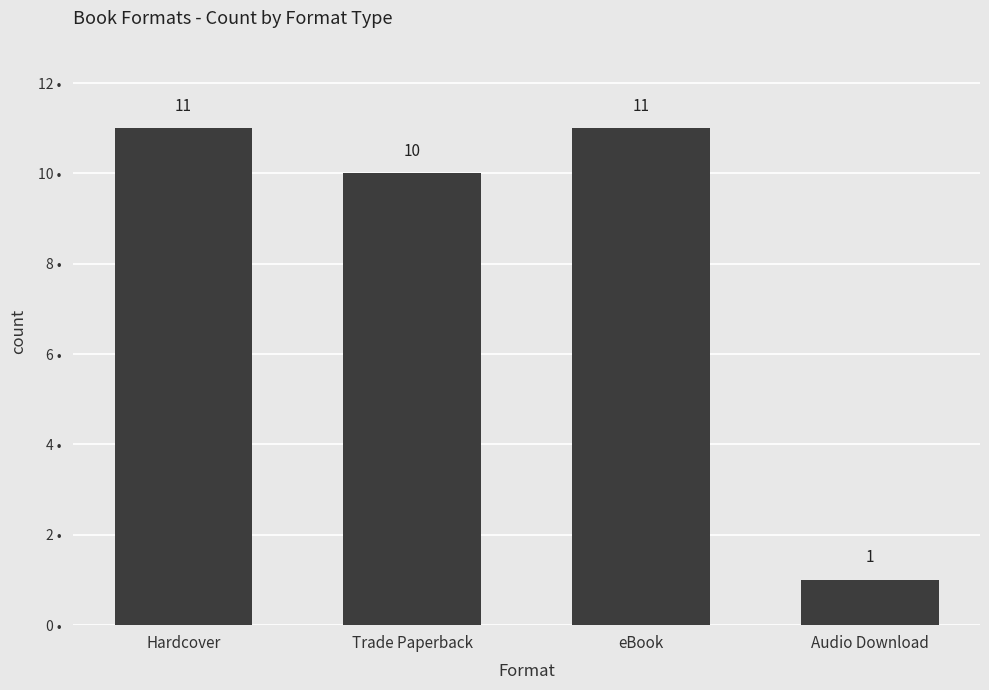

What is the value of the 4th bar from the left?

1